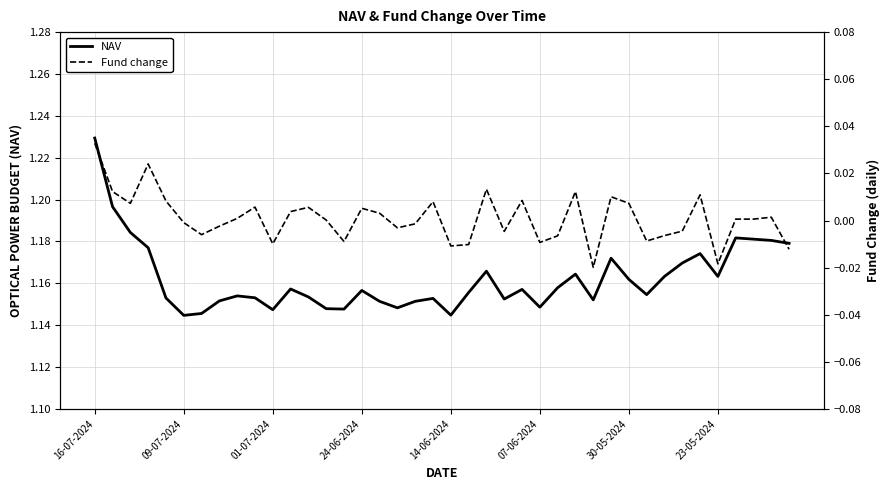

What is the difference between the highest and lowest values at 14-06-2024?

1.1